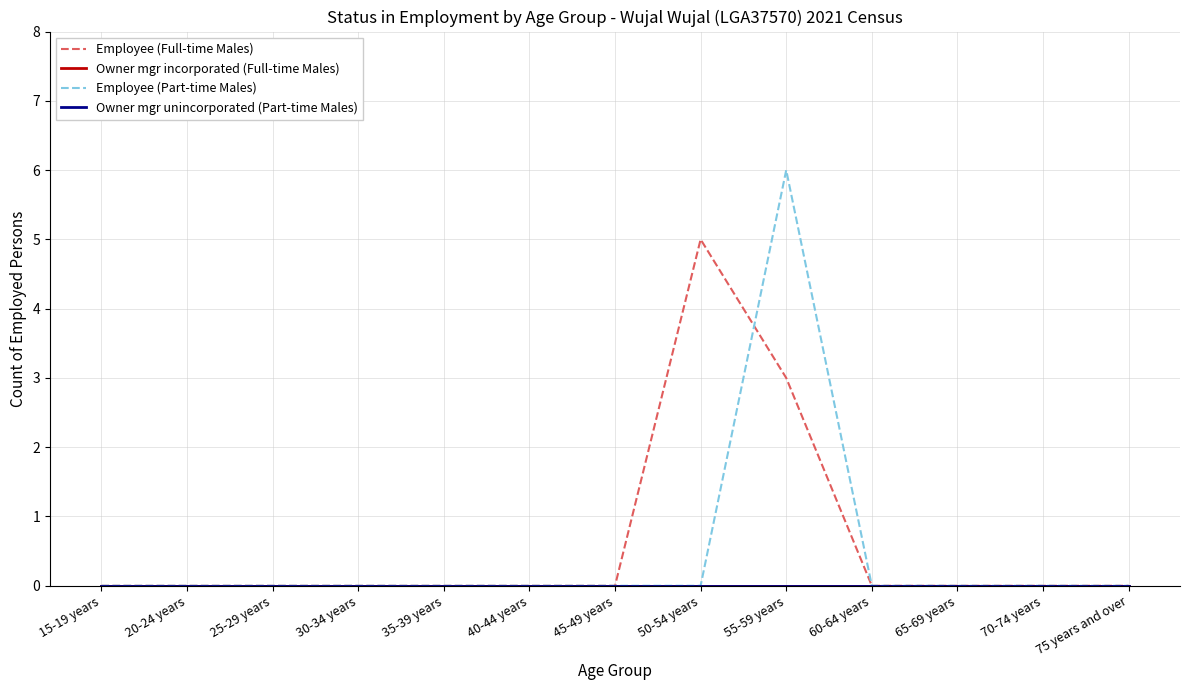

Is the value of Owner mgr unincorporated (Part-time Males) at 25-29 years greater than the value of Employee (Part-time Males) at 45-49 years?

No